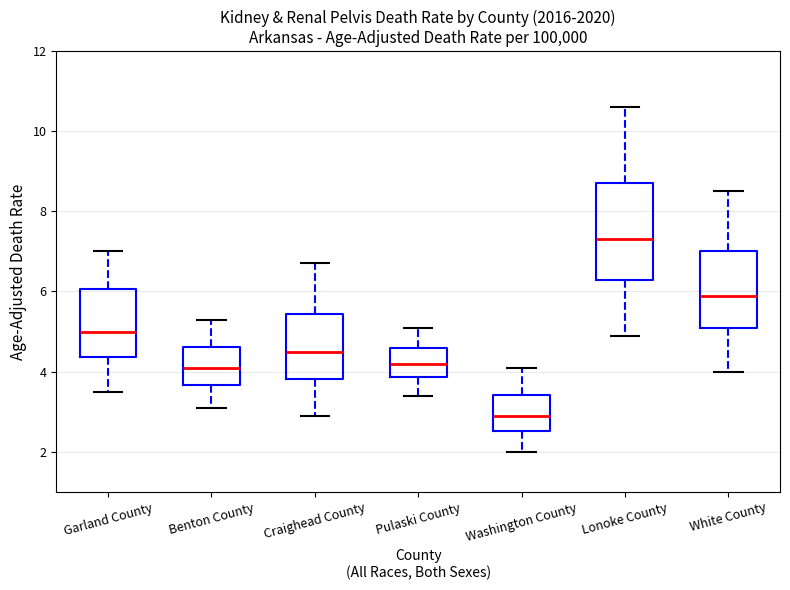

Reading left to right, read every box against the y-axis: the position of its median line, the range the box covers, and the ends of its whiskers. The values are not printed on the chart, so give them approximately, as read against the axis.

Garland County: median 5.0, box 4.4 to 6.0, whiskers 3.6 to 7.0
Benton County: median 4.2, box 3.6 to 4.6, whiskers 3.2 to 5.4
Craighead County: median 4.6, box 3.8 to 5.4, whiskers 3.0 to 6.8
Pulaski County: median 4.2, box 3.8 to 4.6, whiskers 3.4 to 5.2
Washington County: median 3.0, box 2.6 to 3.4, whiskers 2.0 to 4.2
Lonoke County: median 7.4, box 6.2 to 8.8, whiskers 5.0 to 10.6
White County: median 6.0, box 5.0 to 7.0, whiskers 4.0 to 8.6